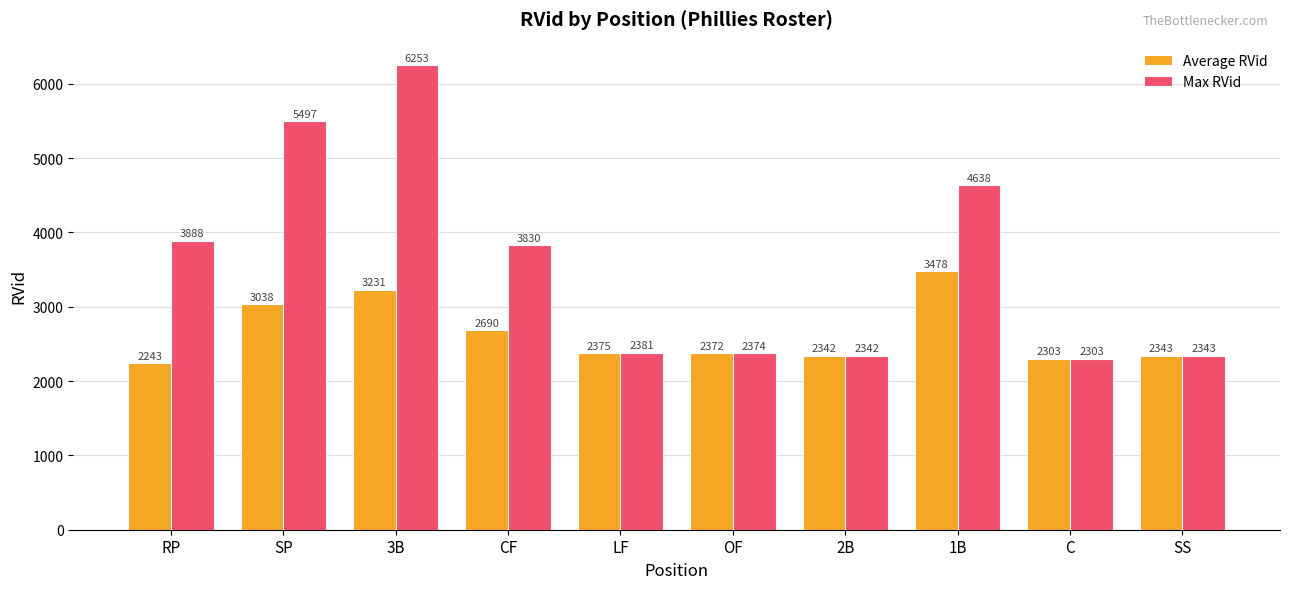

Is it true that Max RVid equals 2381.0 at LF?

True